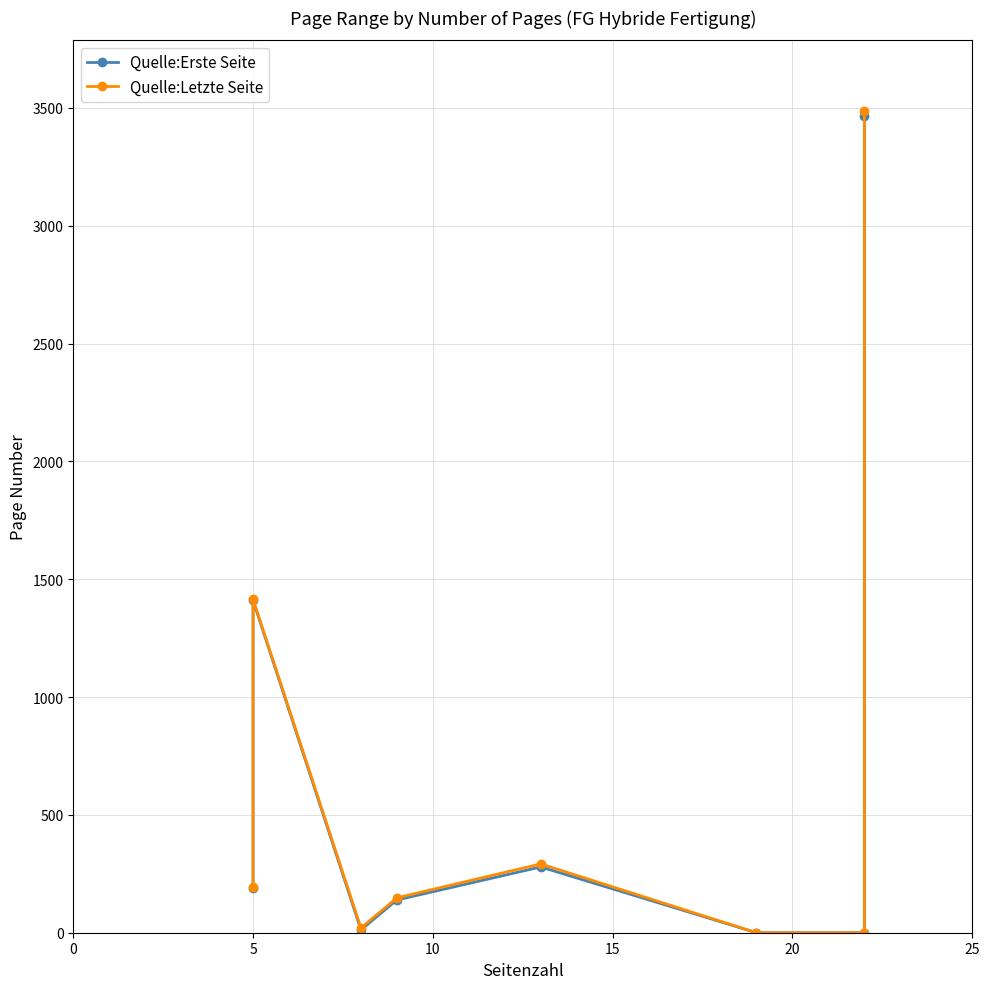

In Quelle:Letzte Seite, how many points are higher than both neighbors (excluding endpoints)?

2